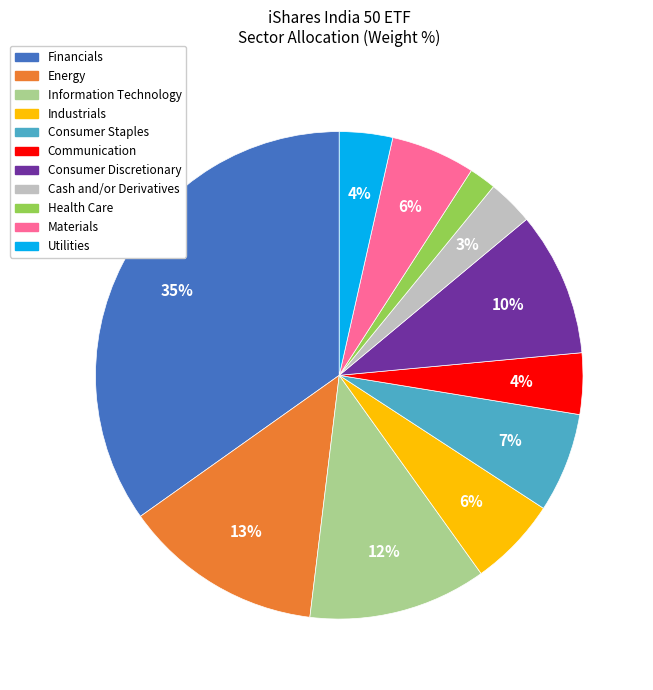

Count the number of slices in the pie.

11